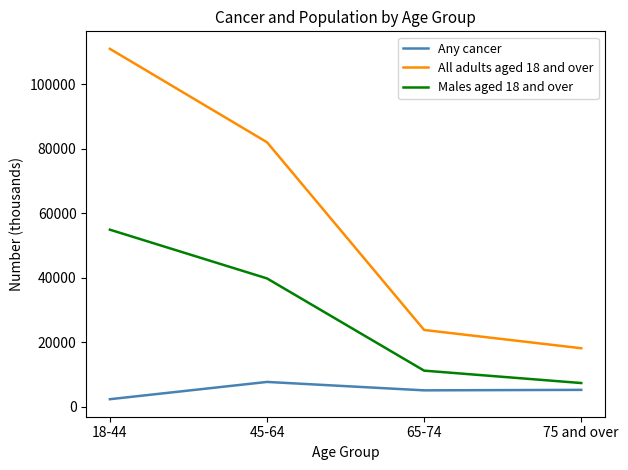

Rank the series at 18-44 from lowest to highest value.

Any cancer, Males aged 18 and over, All adults aged 18 and over